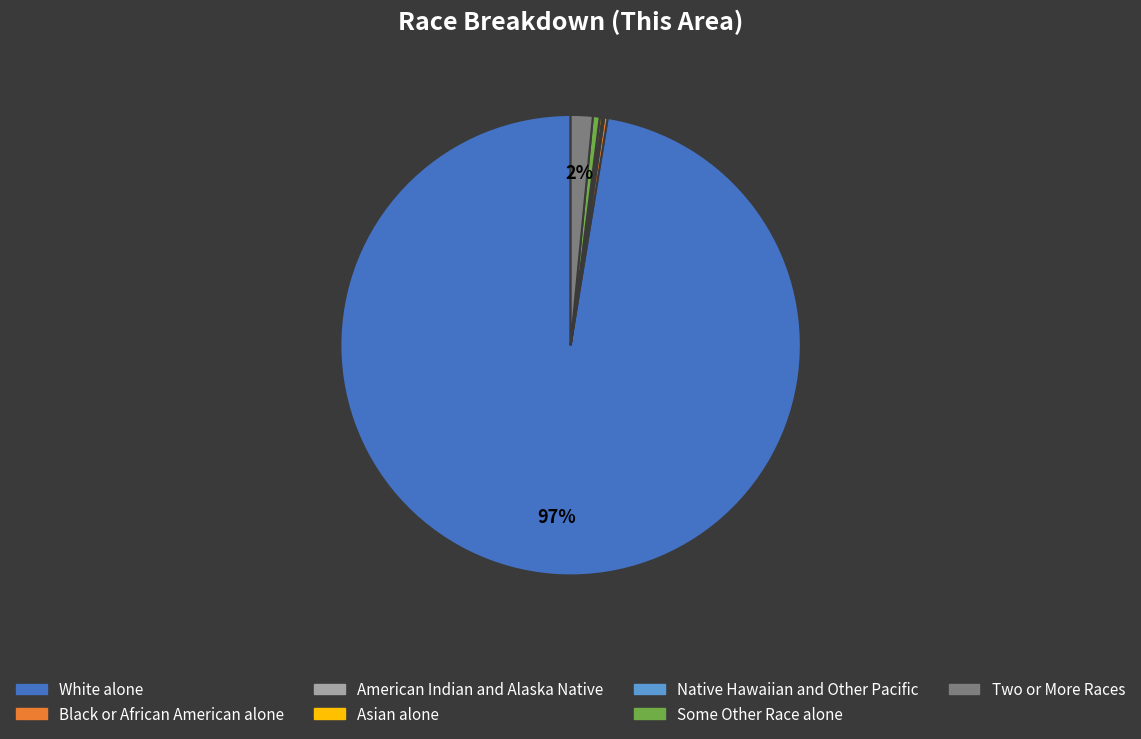

The Some Other Race alone slice represents 0% of the pie. True or false?

True